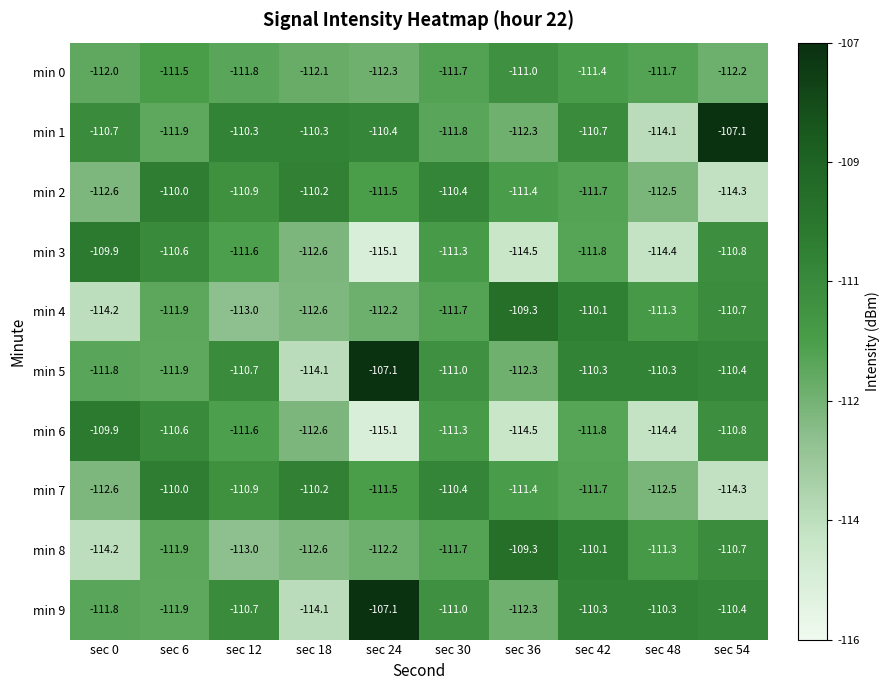

What is the difference between the maximum and minimum values in the min 2 series?

4.3